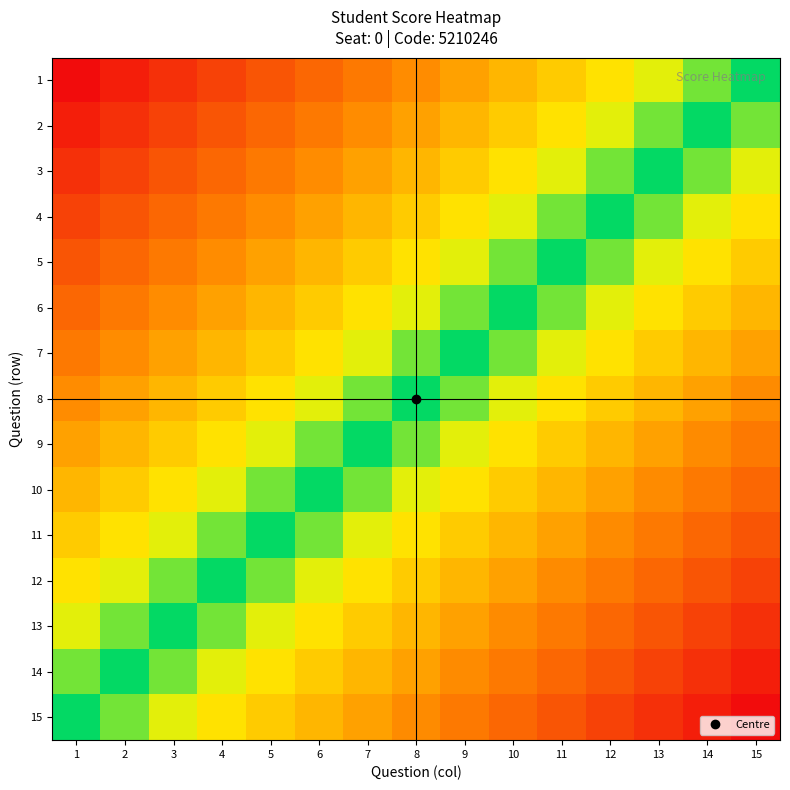

Between 13 and 8, which is larger?

13